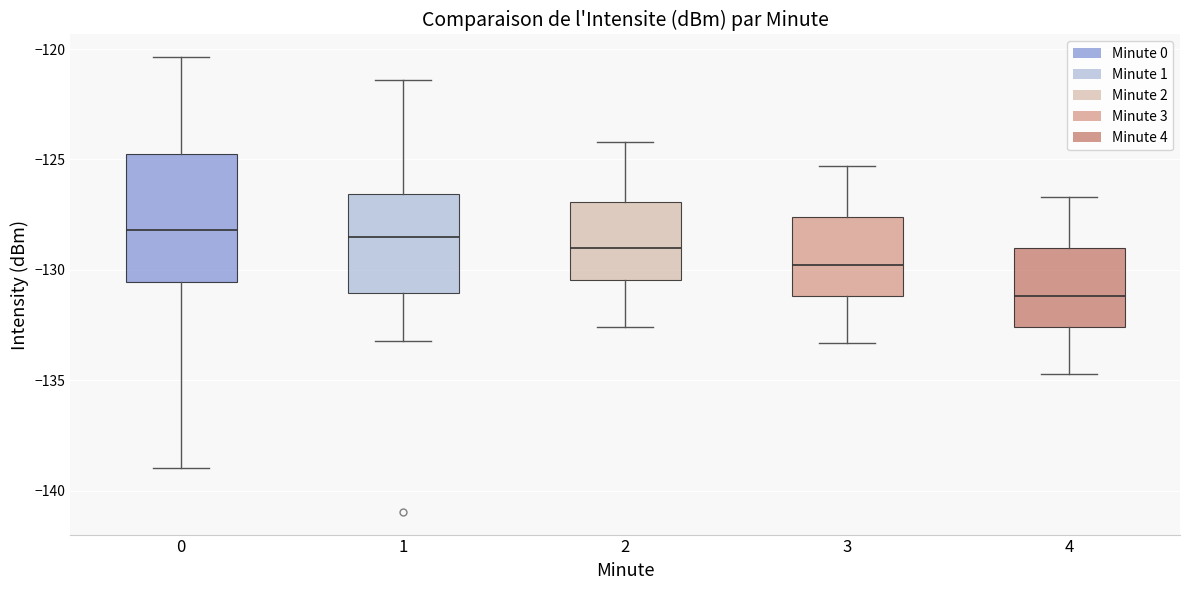

Reading left to right, transcribe this box plot: for each box, give where its median line is, the range the box spans, and where its two whiskers end, as read against the y-axis. The values are not printed on the chart, so give them approximately, as read against the axis.

0: median -128.0, box -130.5 to -124.5, whiskers -139.0 to -120.5
1: median -128.5, box -131.0 to -126.5, whiskers -133.0 to -121.5
2: median -129.0, box -130.5 to -127.0, whiskers -132.5 to -124.0
3: median -130.0, box -131.0 to -127.5, whiskers -133.5 to -125.5
4: median -131.0, box -132.5 to -129.0, whiskers -134.5 to -126.5